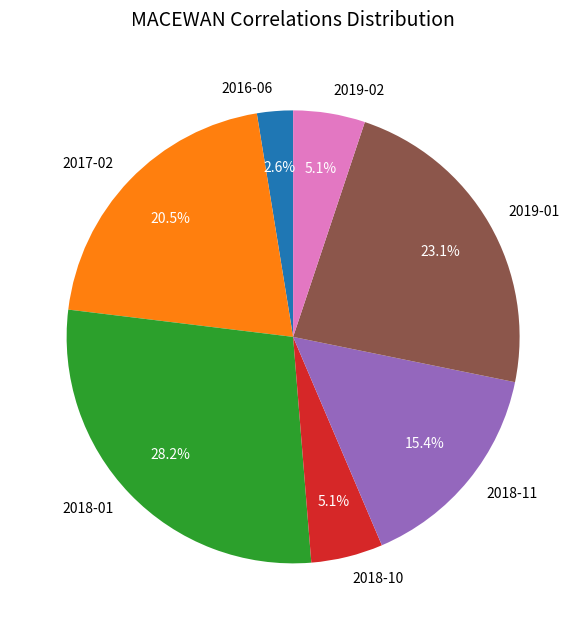

Count the number of slices in the pie.

7